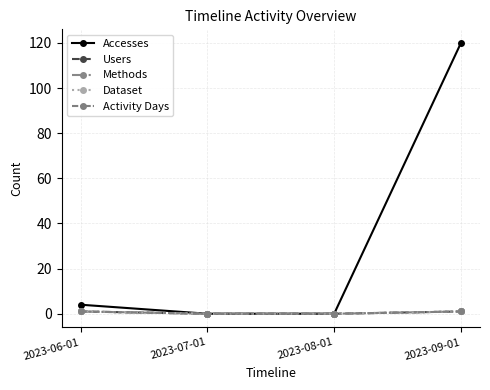

Which series has the widest spread of values?

Accesses